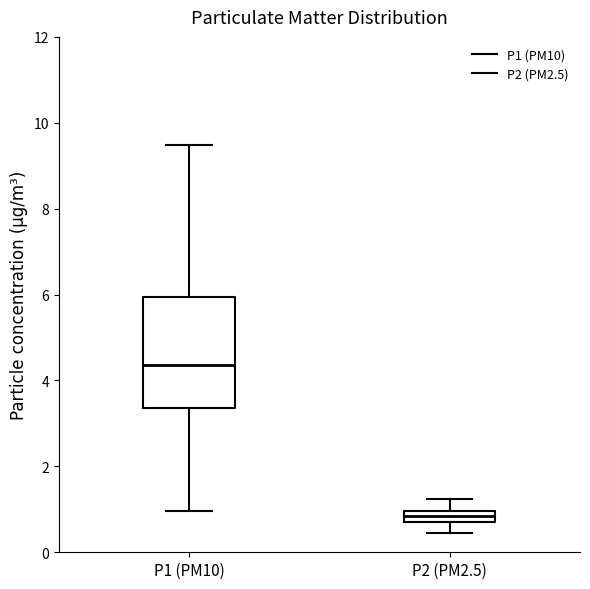

Where is the lower edge of the box for P1 (PM10) on the y-axis? The values are not printed on the chart, so give them approximately, as read against the axis.

3.4